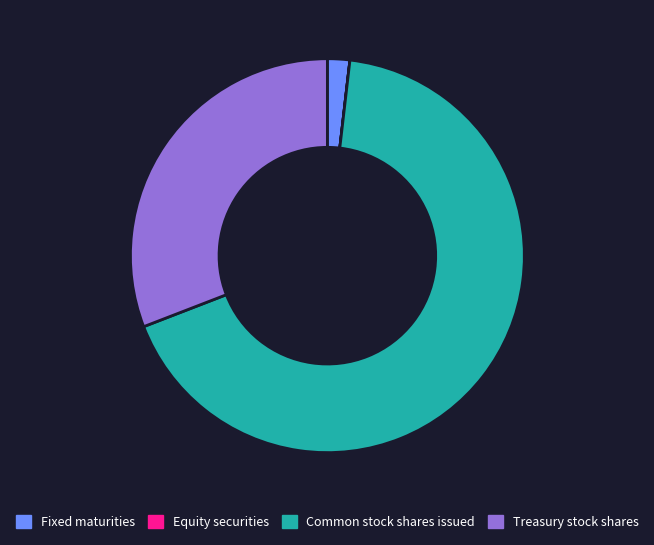

The Fixed maturities slice represents 15% of the pie. True or false?

False